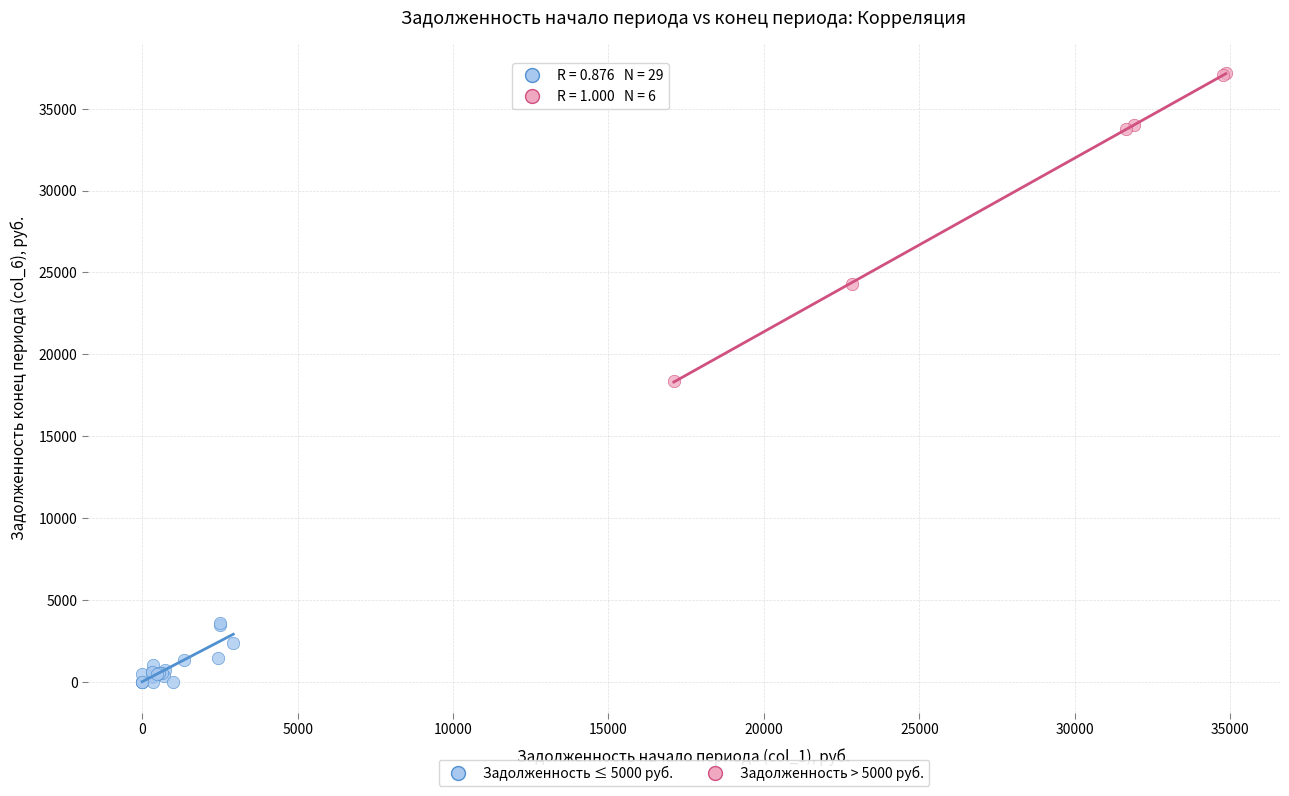

Which series contains the highest Y value?

Задолженность > 5000 руб.